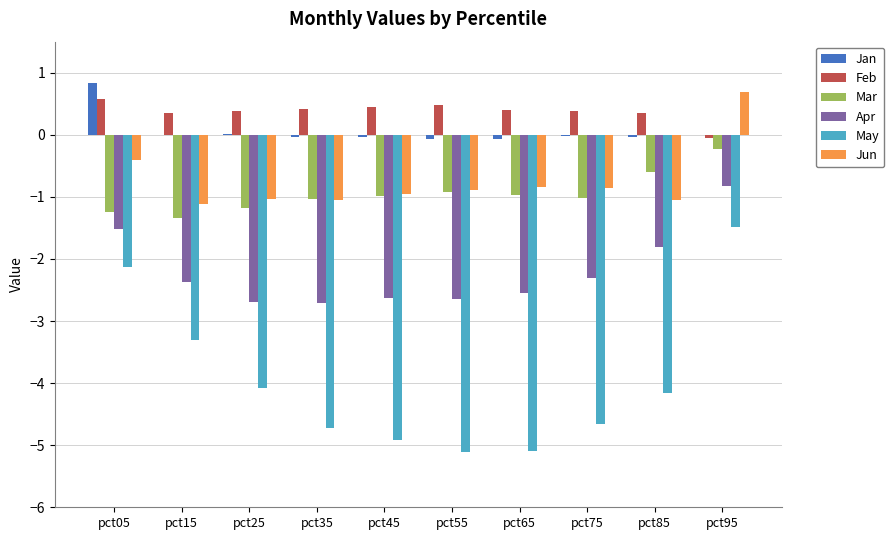

At which label does Feb first exceed 0?

pct05